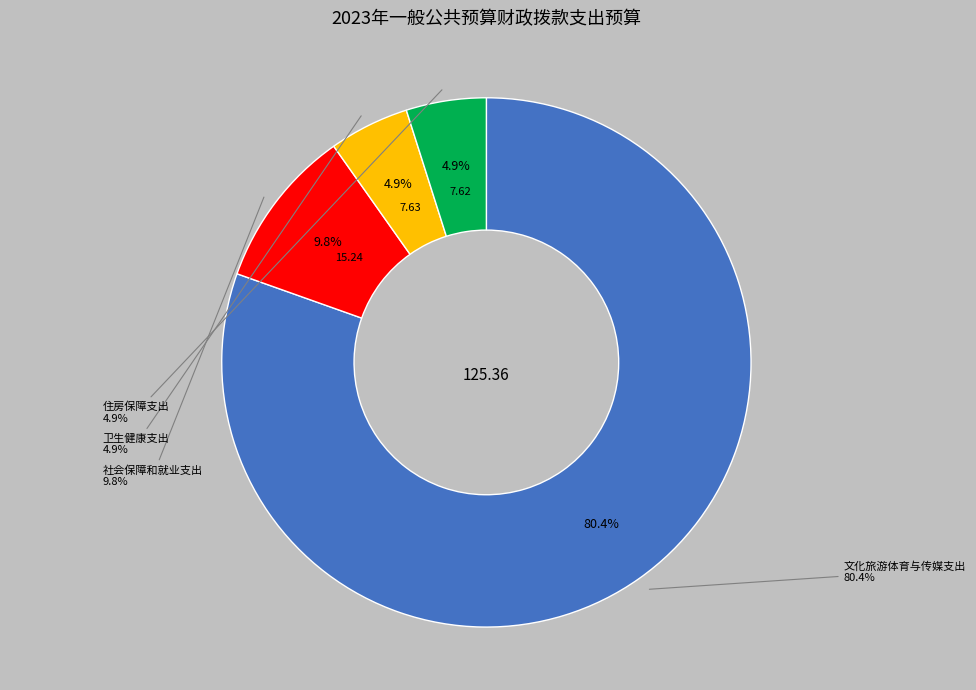

To the nearest percent, what portion does 住房保障支出 represent?

5%